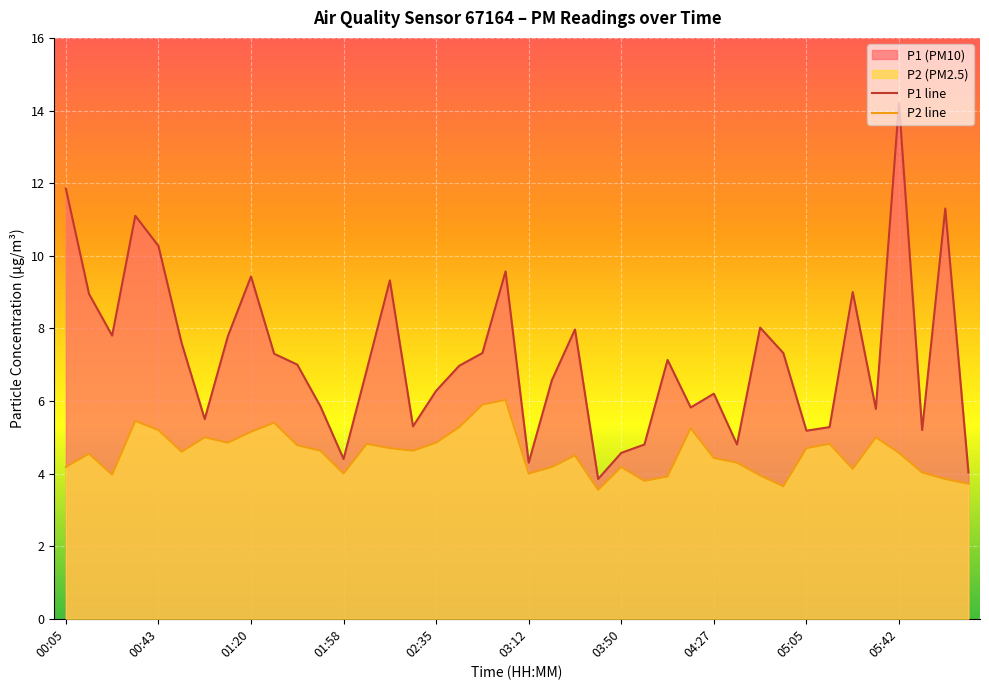

What is the maximum value shown in the chart?

14.2